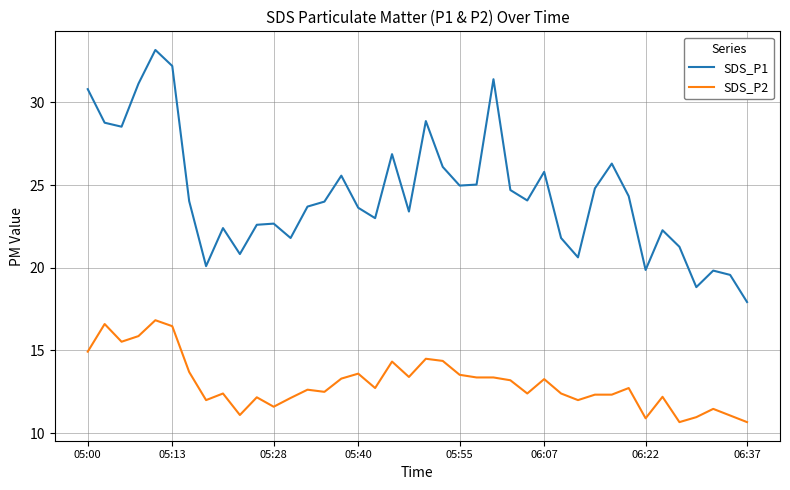

List the series in order of their overall mean, lowest first.

SDS_P2, SDS_P1